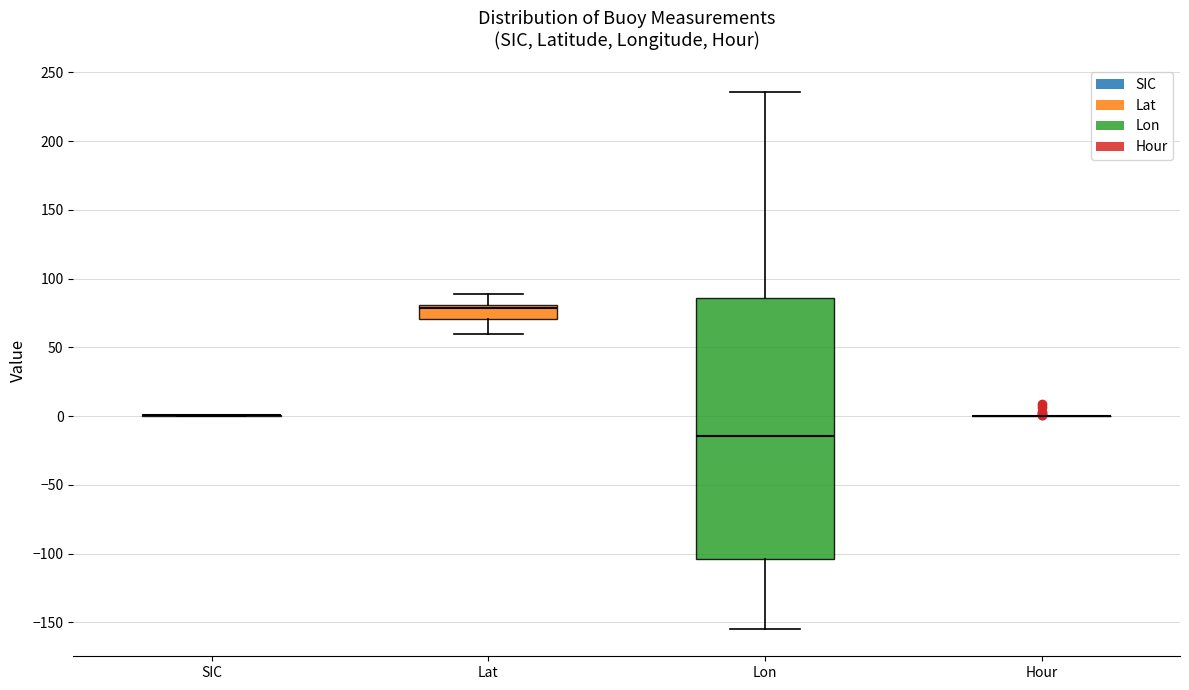

Reading left to right, transcribe this box plot: for each box, give where its median line is, the range the box spans, and where its two whiskers end, as read against the y-axis. The values are not printed on the chart, so give them approximately, as read against the axis.

SIC: box collapsed to a line at 0, whiskers 0 to 0
Lat: median 80 (just below the box's upper edge), box 70 to 80, whiskers 60 to 90
Lon: median -15, box -105 to 85, whiskers -155 to 235
Hour: box collapsed to a line at 0, whiskers 0 to 0